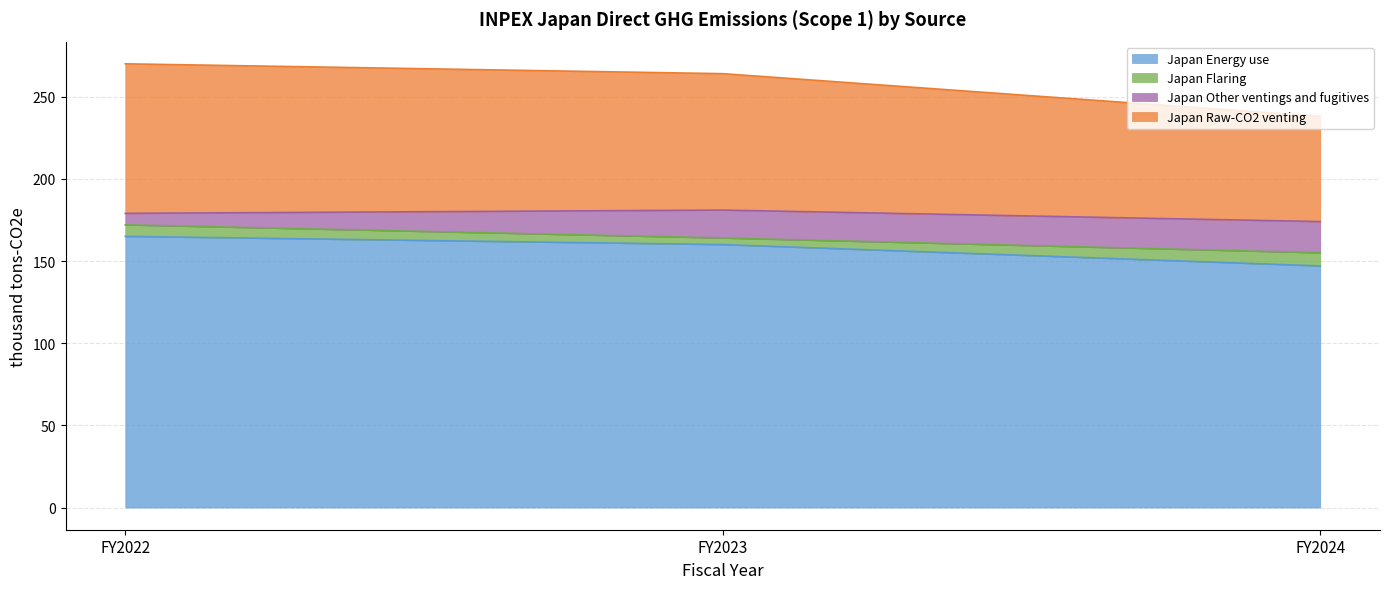

What is the difference between the maximum and minimum values in the Japan Energy use series?

18